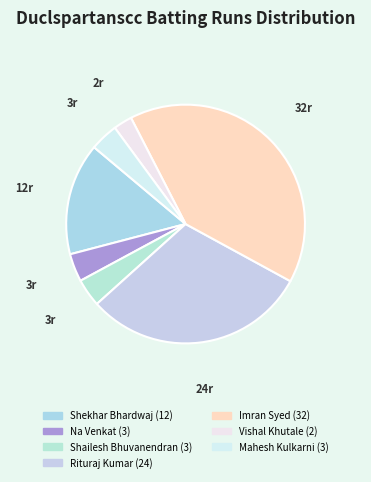

How many segments does this pie chart have?

7